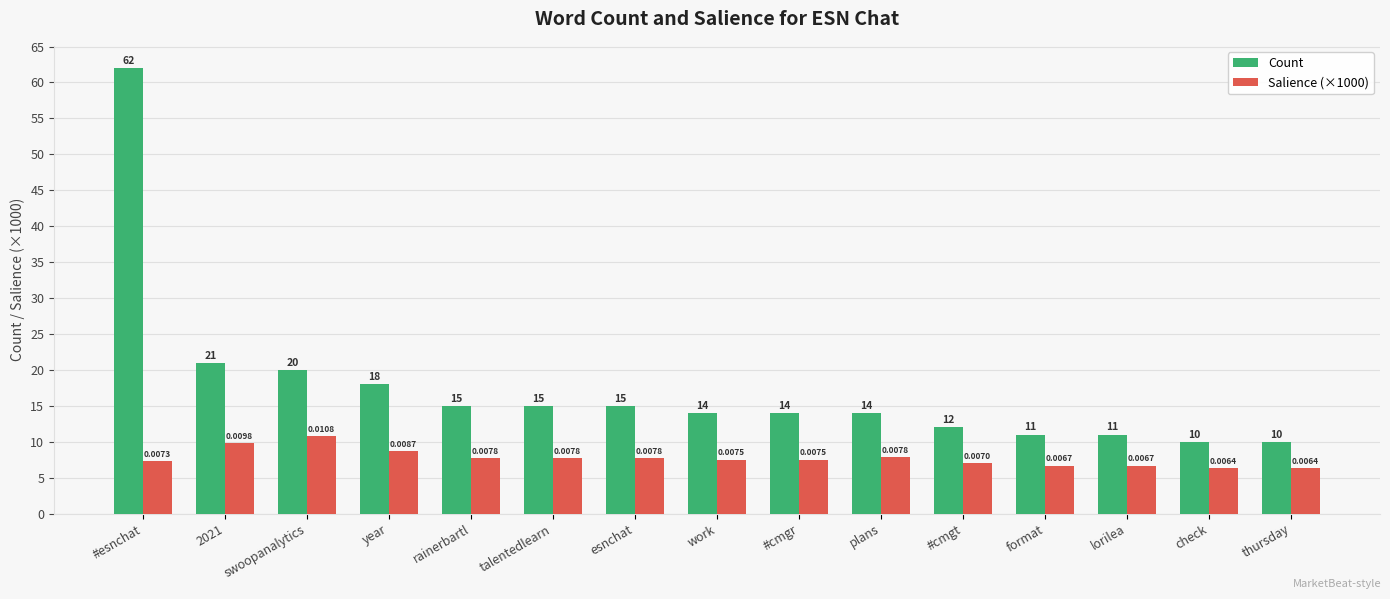

Is the value of Count at check greater than the value of Salience (×1000) at check?

Yes